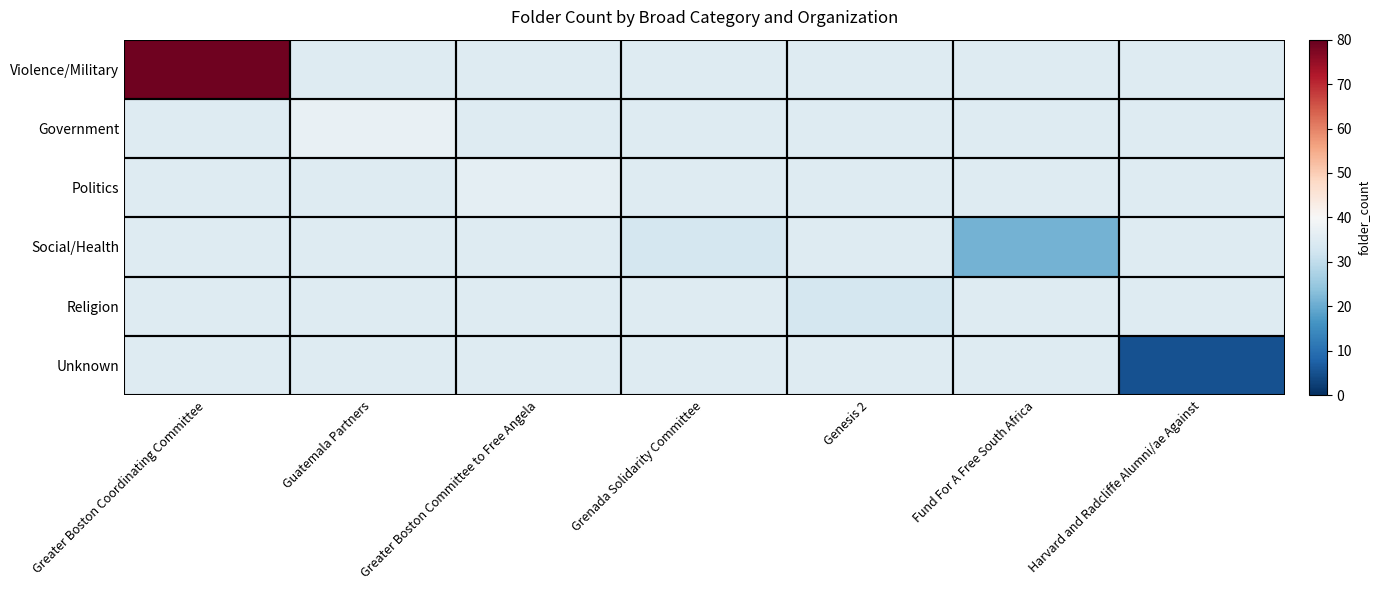

Which has a higher value, Guatemala Partners or Fund For A Free South Africa?

Guatemala Partners